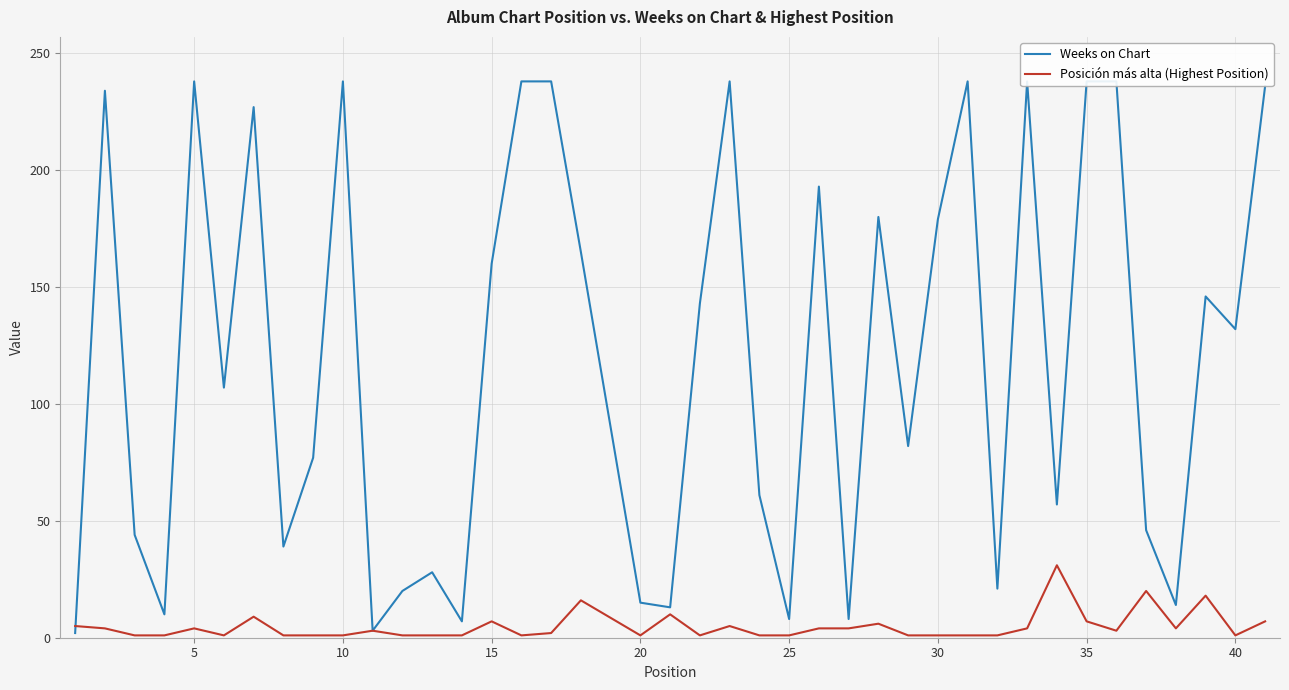

What are all the series names shown in the legend?

Weeks on Chart, Posición más alta (Highest Position)